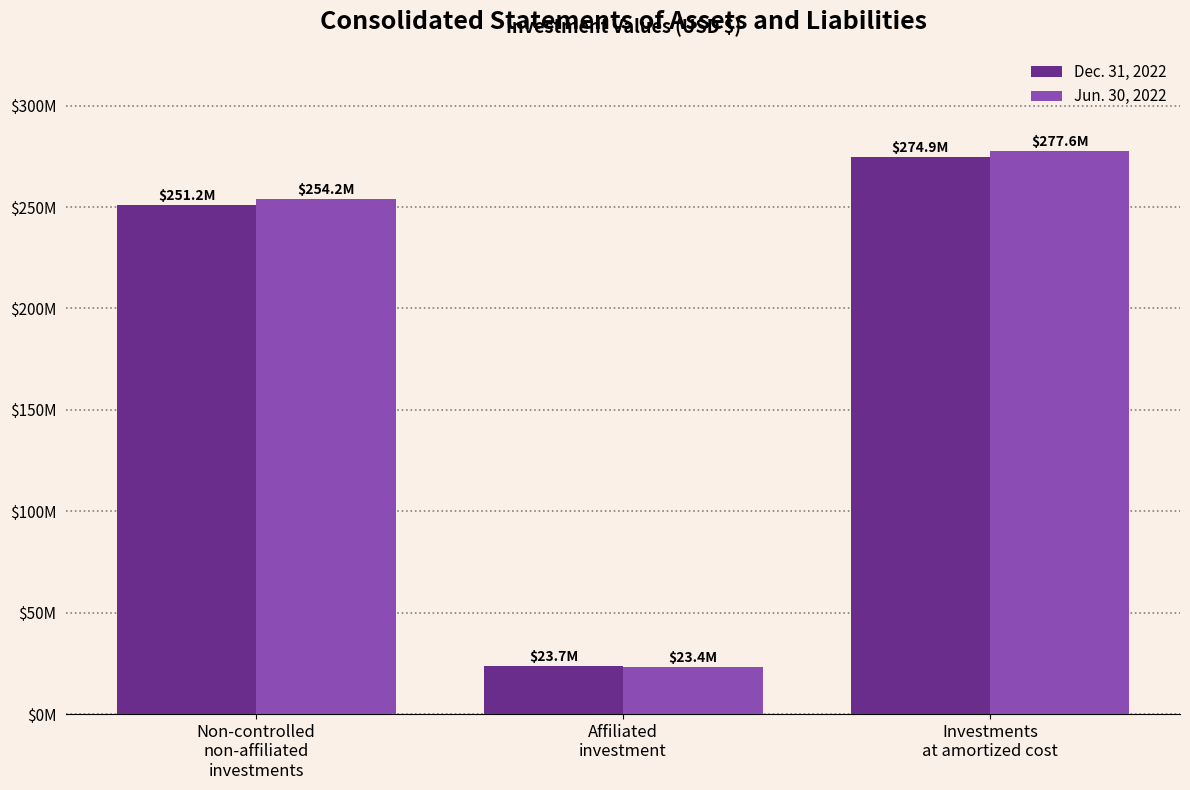

Are the bars horizontal?

No